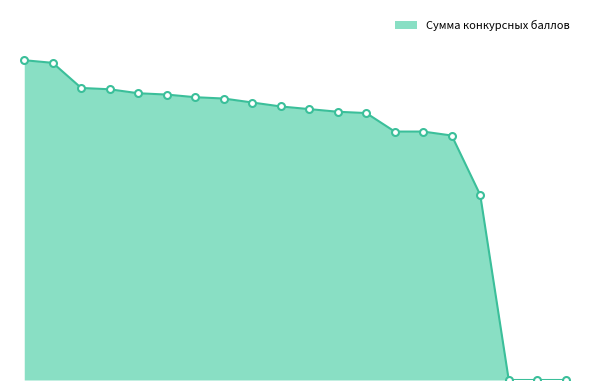

At which label is the value closest to 121?

17